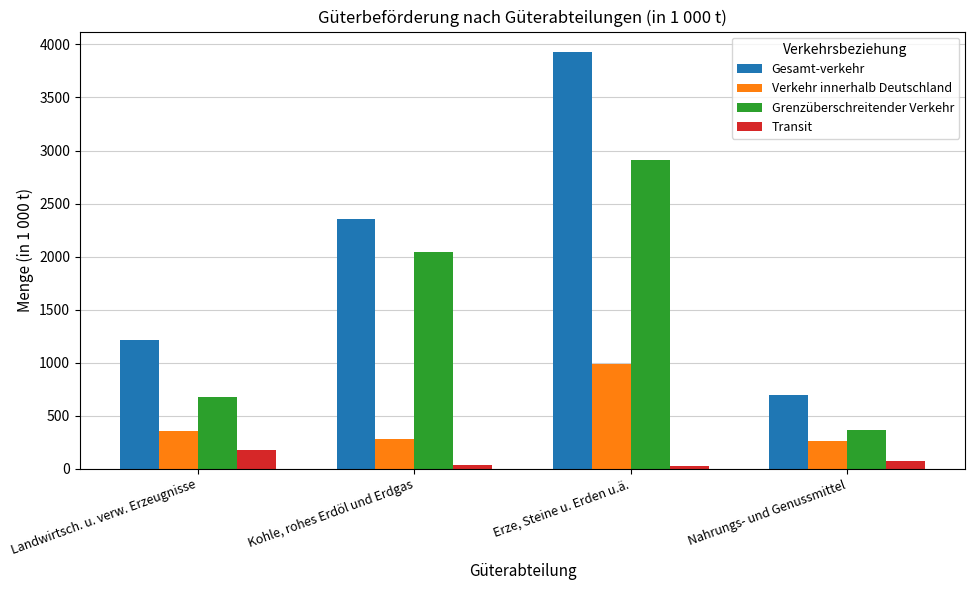

What is the value of the Transit bar at the 4th from the left?

69.6